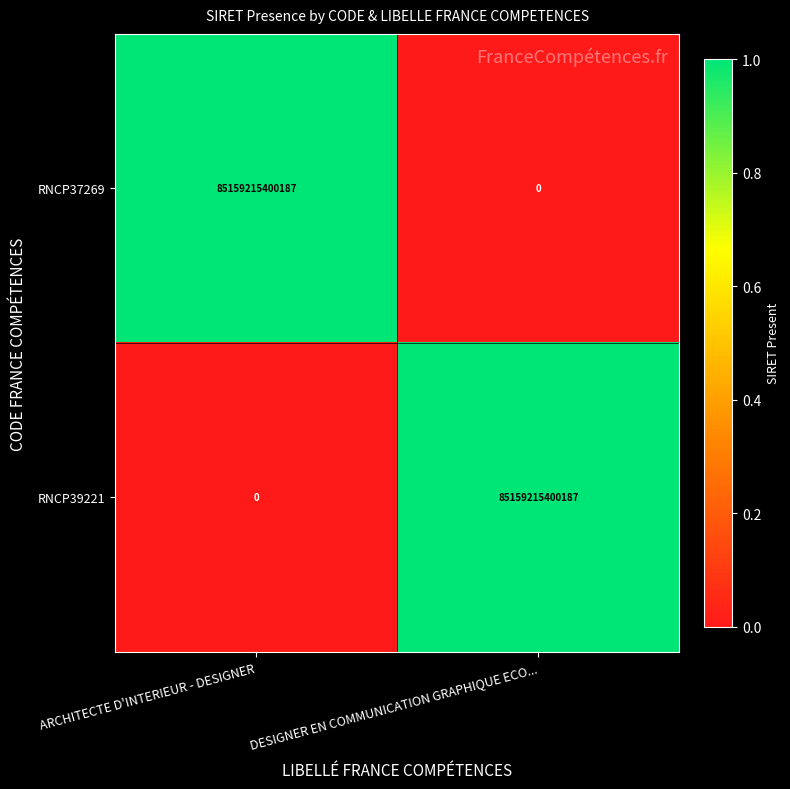

What is the difference between the maximum and minimum values in the RNCP39221 series?

85159215400187